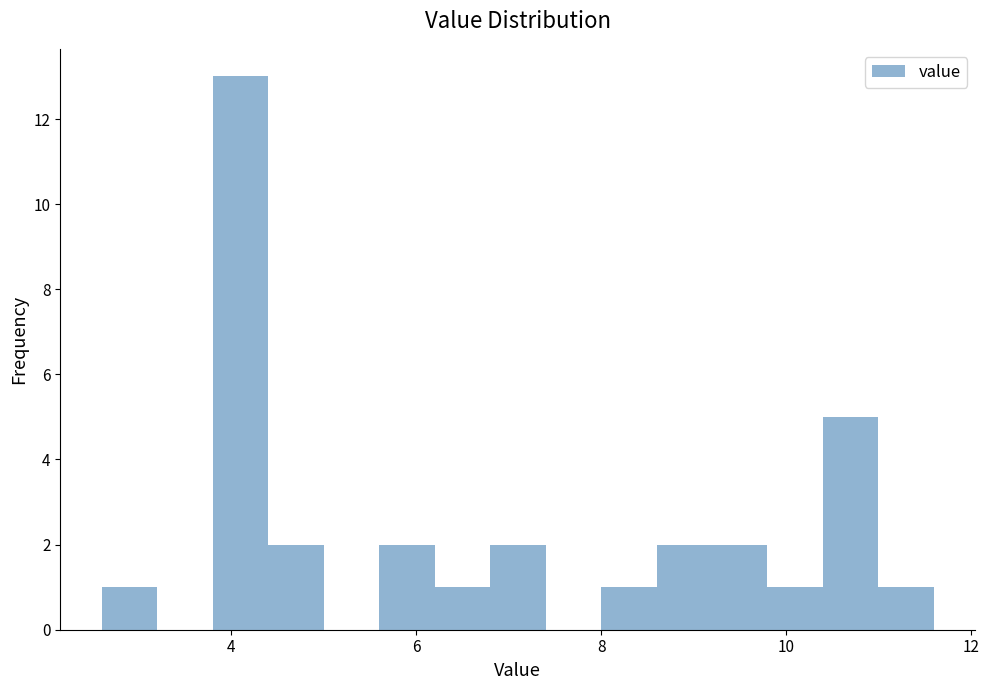

Read against the x-axis, roughly where is the centre of the tallest bar?

4.2